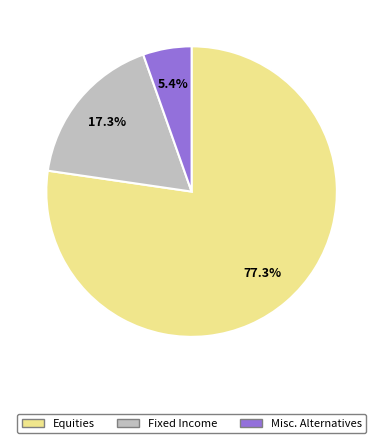

To the nearest percent, what portion does Fixed Income represent?

17%